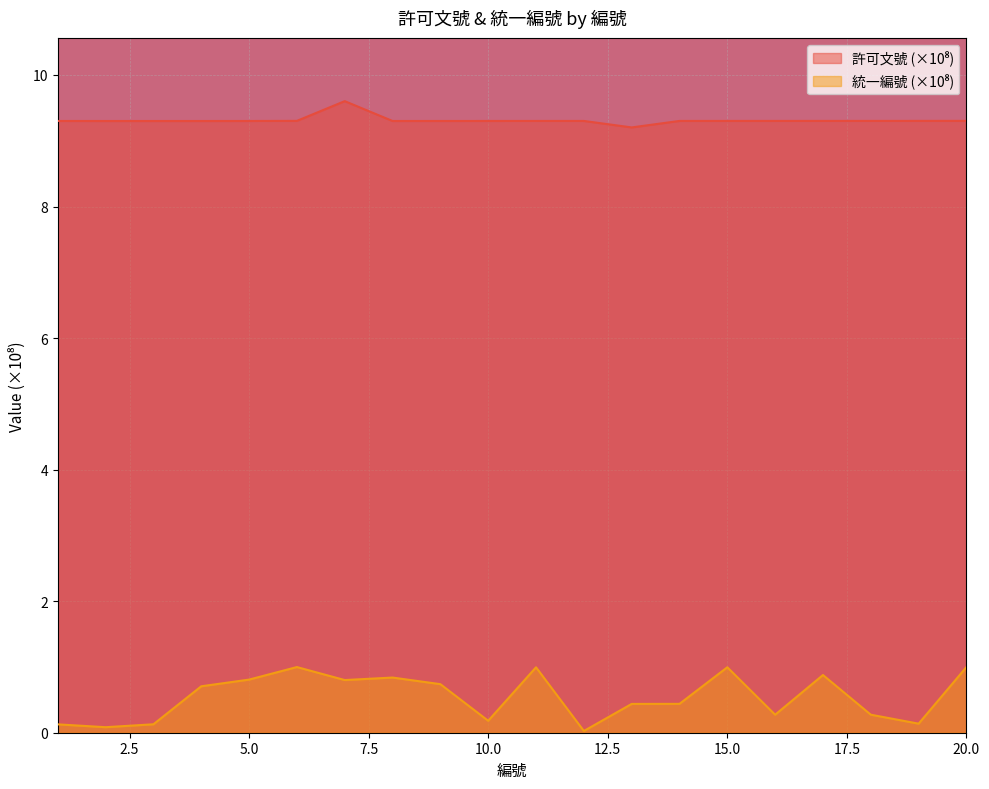

The value of 許可文號 at 5 is 6.4. True or false?

False